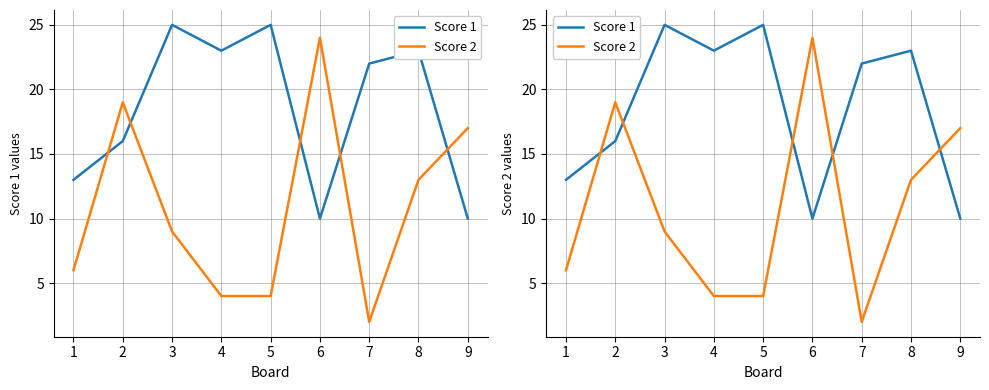

What is the minimum value shown in the chart?

2